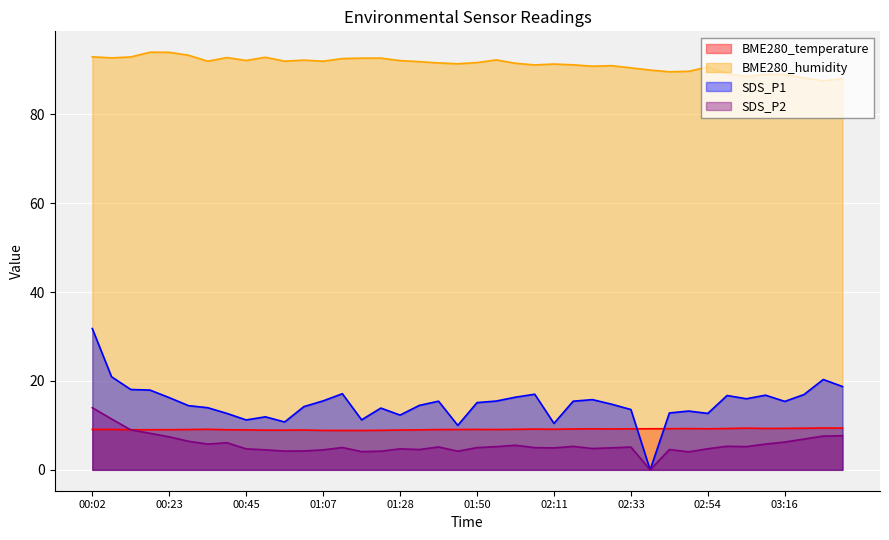

Which has a higher value, 00:45 or 03:26?

03:26